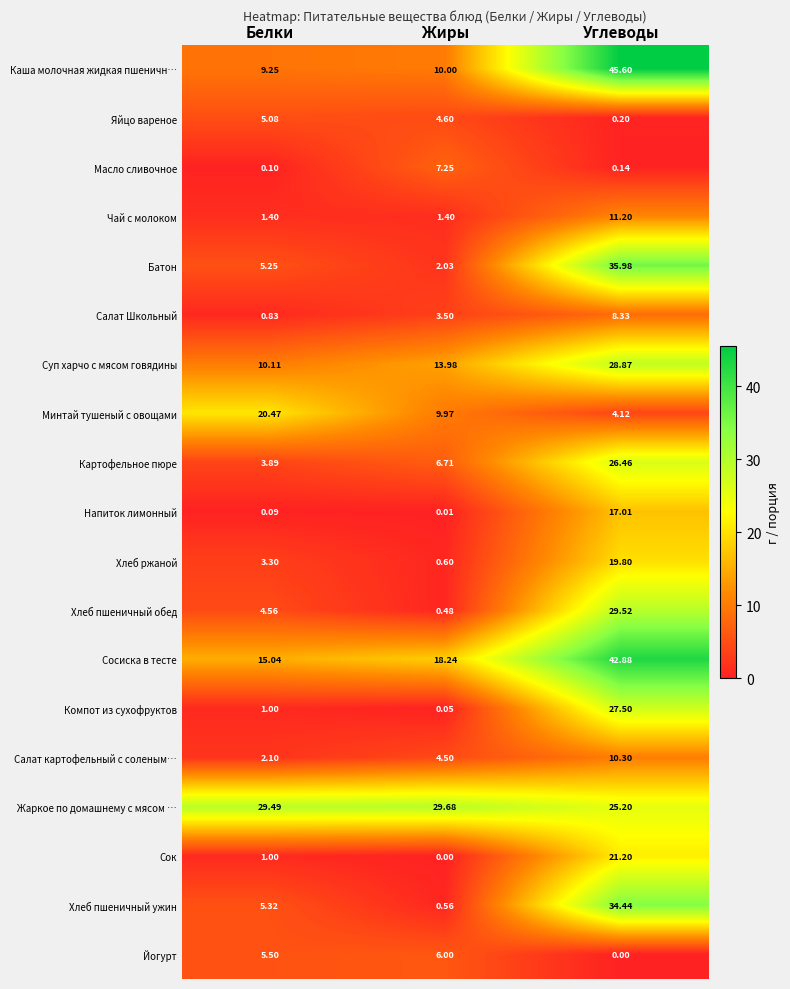

List the series in order of their peak value, highest first.

Каша молочная жидкая пшеничн…, Сосиска в тесте, Батон, Хлеб пшеничный ужин, Жаркое по домашнему с мясом …, Хлеб пшеничный обед, Суп харчо с мясом говядины, Компот из сухофруктов, Картофельное пюре, Сок, Минтай тушеный с овощами, Хлеб ржаной, Напиток лимонный, Чай с молоком, Салат картофельный с соленым…, Салат Школьный, Масло сливочное, Йогурт, Яйцо вареное